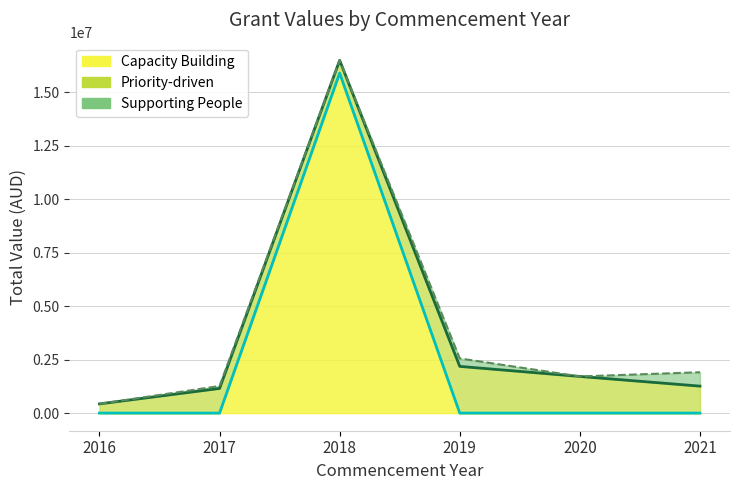

At which category is the sum across all series the highest?

2018